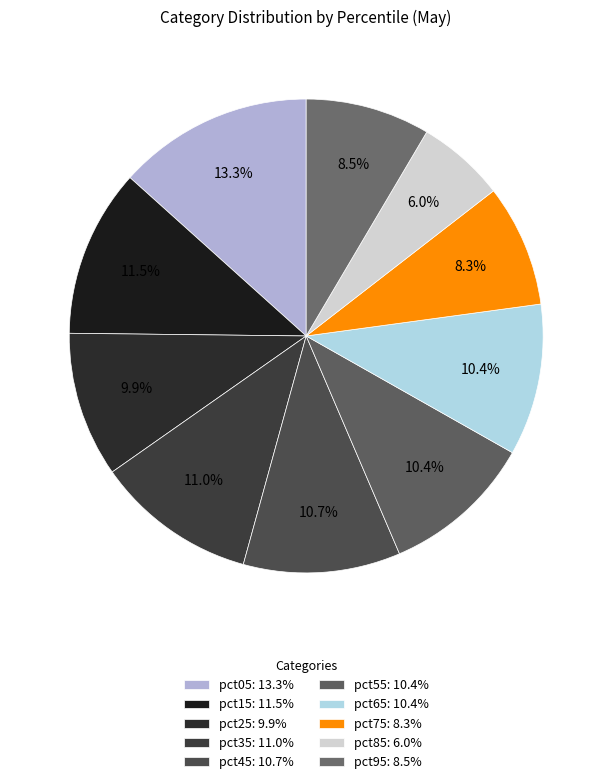

Is there a majority slice in this chart?

No